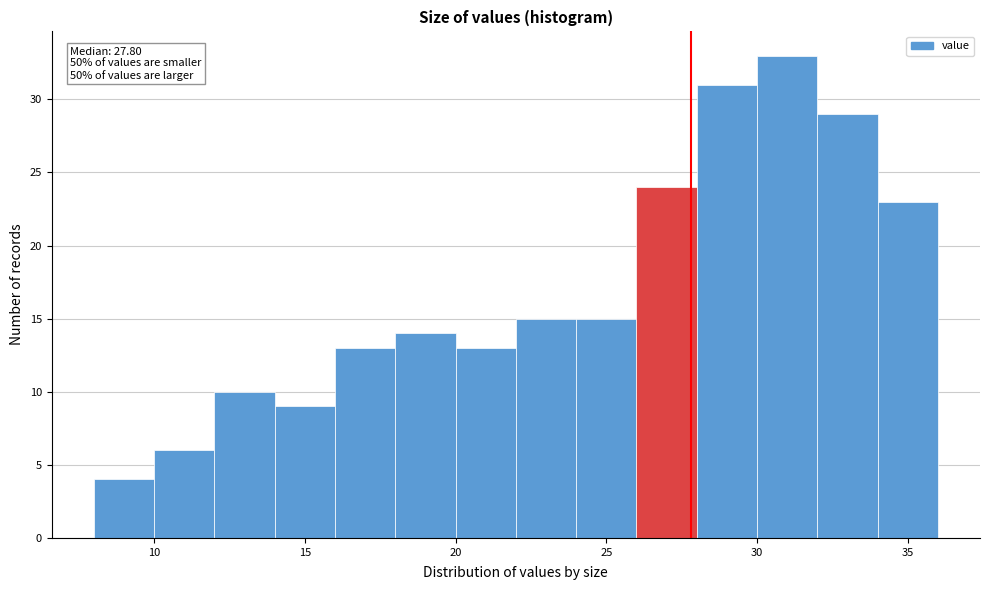

Which range on the x-axis has the tallest bar?

30 to 32